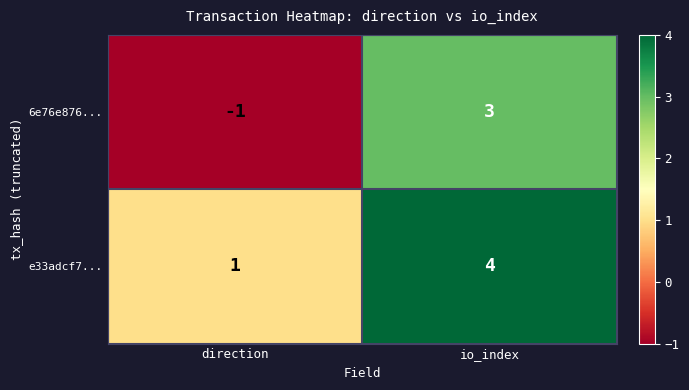

What is the difference between the maximum and minimum values in the e33adcf7... series?

3